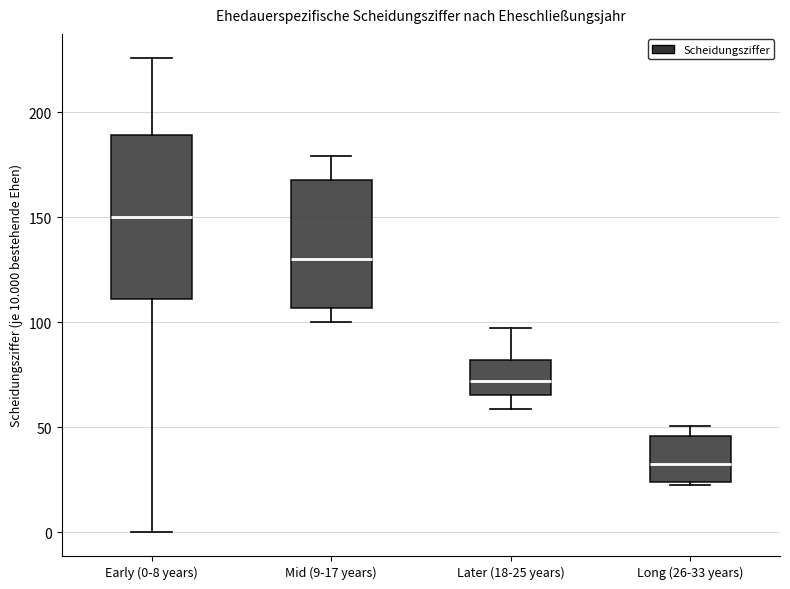

Reading left to right, transcribe this box plot: for each box, give where its median line is, the range the box spans, and where its two whiskers end, as read against the y-axis. The values are not printed on the chart, so give them approximately, as read against the axis.

Early (0-8 years): median 150, box 110 to 190, whiskers 0 to 225
Mid (9-17 years): median 130, box 105 to 170, whiskers 100 to 180
Later (18-25 years): median 70, box 65 to 80, whiskers 60 to 95
Long (26-33 years): median 35, box 25 to 45, whiskers 25 to 50